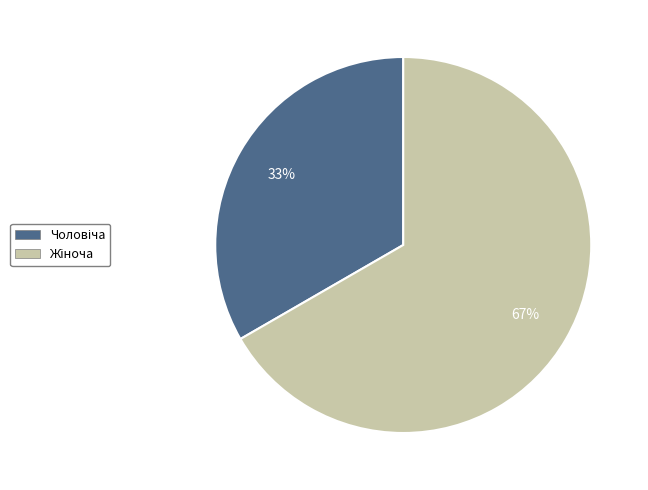

Is there any slice that represents more than half of the pie?

Yes